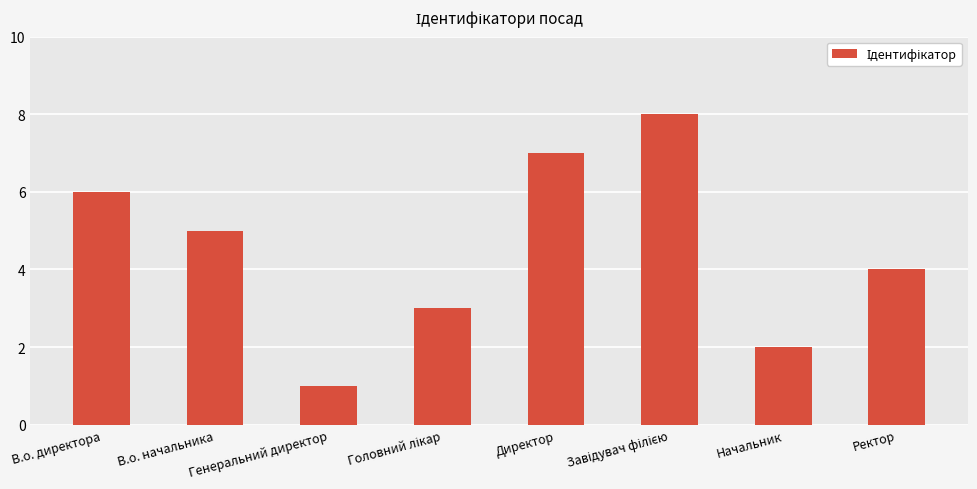

What is the sum of all values?

36